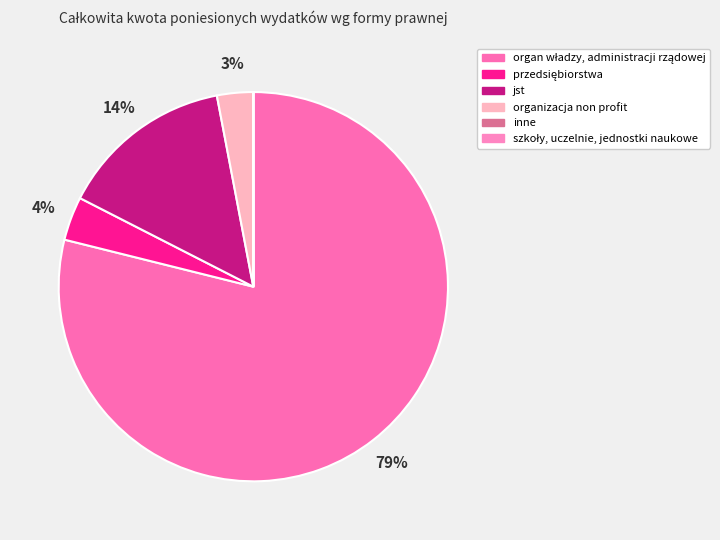

To the nearest percent, what is the difference between the largest and smallest slice percentages?

79%